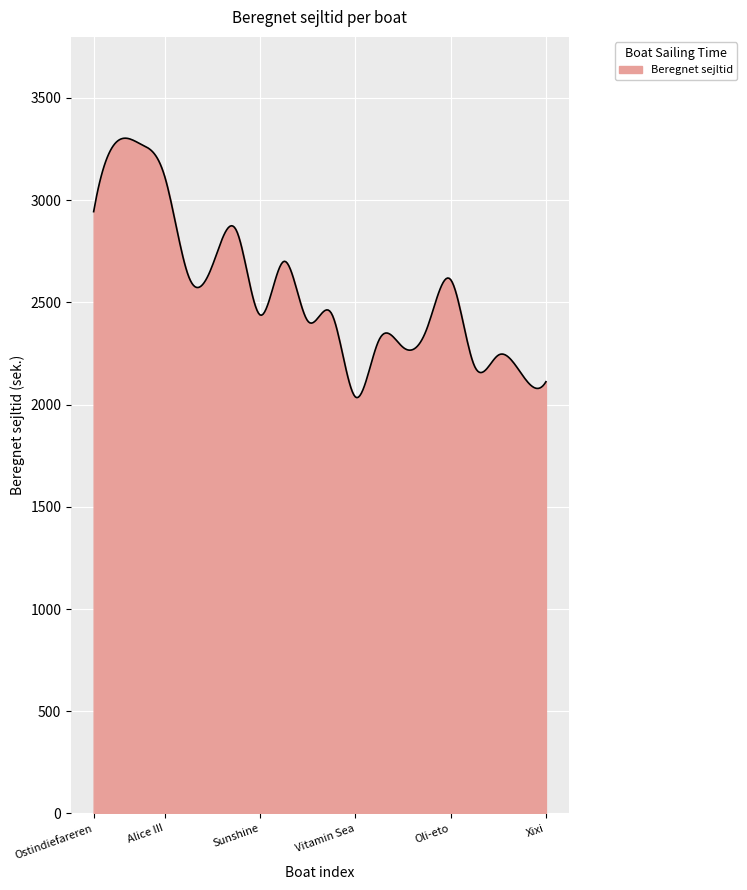

What is the difference between the maximum and minimum values?

1269.3